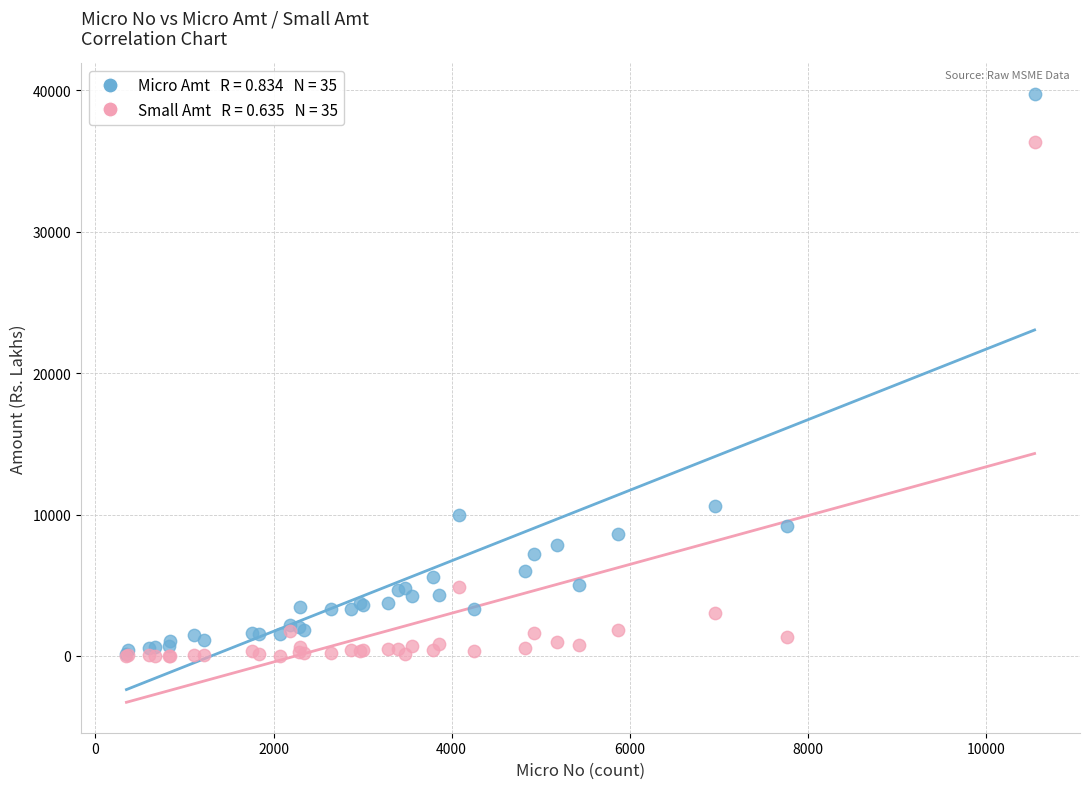

Across all series, what Y value is closest to 19884?

10640.2